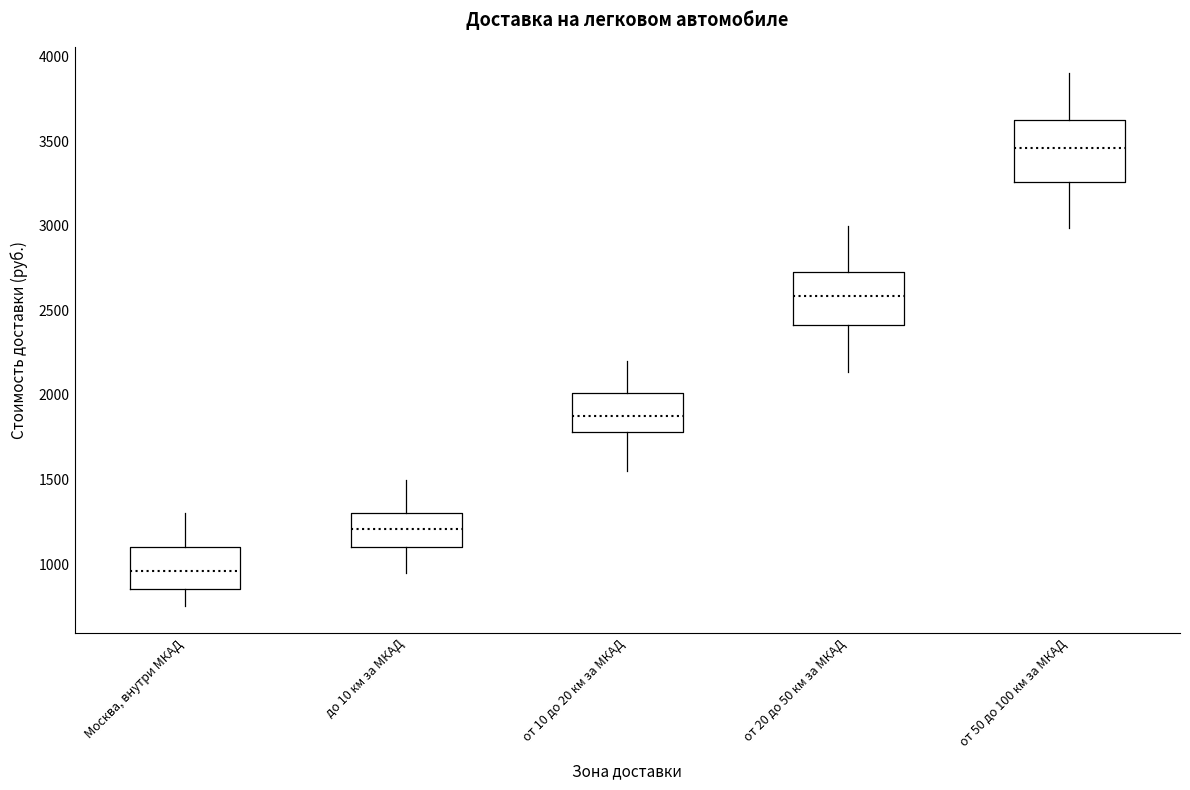

Where does the median line of the box for Москва, внутри МКАД sit on the y-axis? The values are not printed on the chart, so give them approximately, as read against the axis.

950